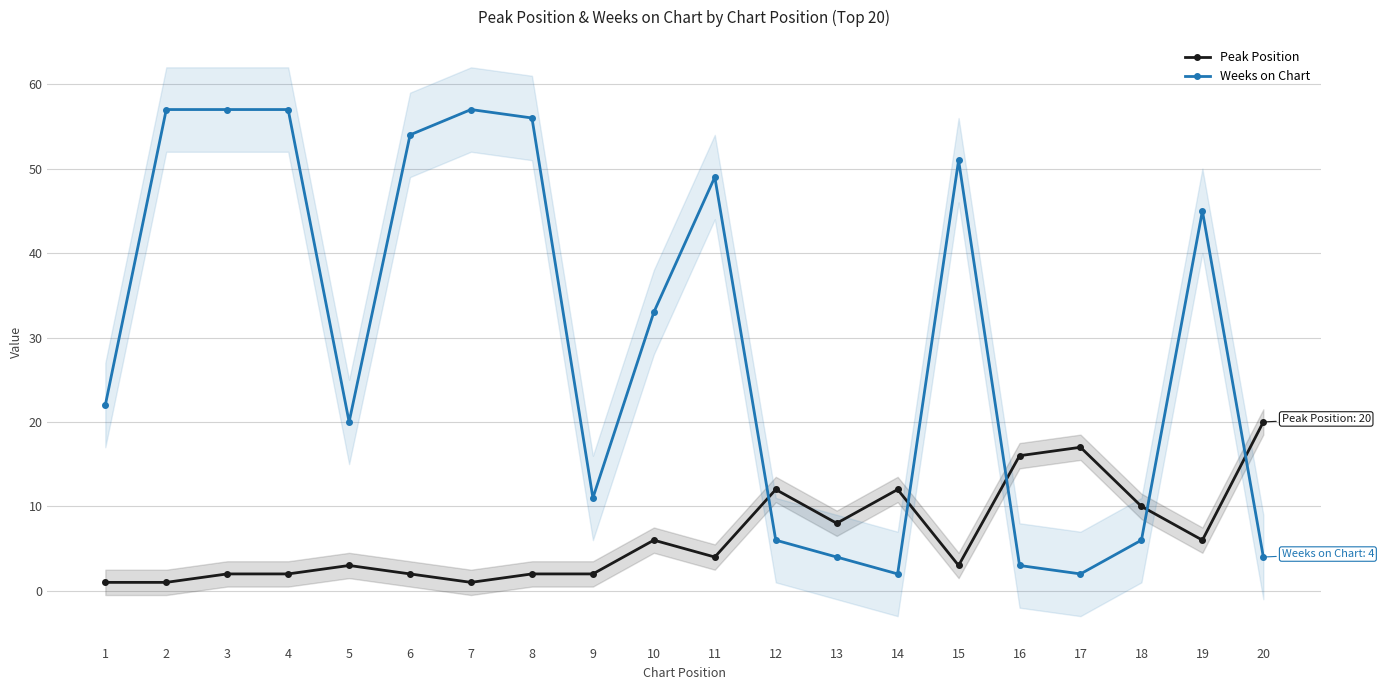

After their last crossing, which series has the higher values: Weeks on Chart or Peak Position?

Peak Position